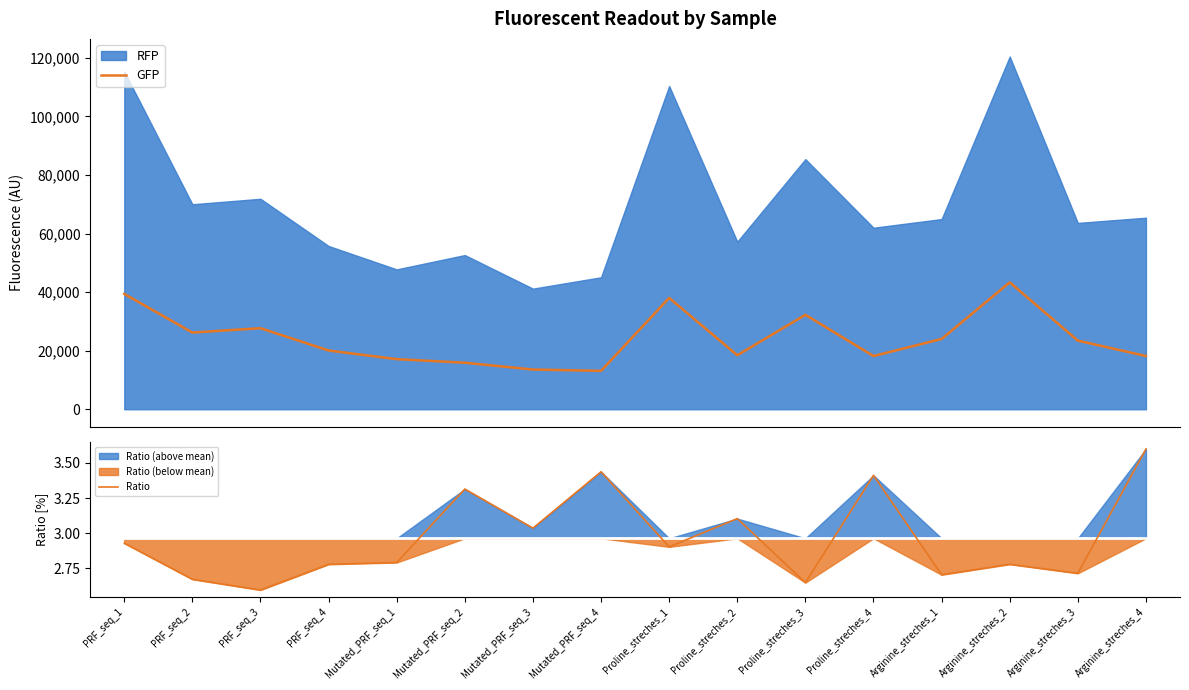

Rank the categories by GFP value from lowest to highest.

Mutated_PRF_seq_4, Mutated_PRF_seq_3, Mutated_PRF_seq_2, Mutated_PRF_seq_1, Proline_streches_4, Arginine_streches_4, Proline_streches_2, PRF_seq_4, Arginine_streches_3, Arginine_streches_1, PRF_seq_2, PRF_seq_3, Proline_streches_3, Proline_streches_1, PRF_seq_1, Arginine_streches_2